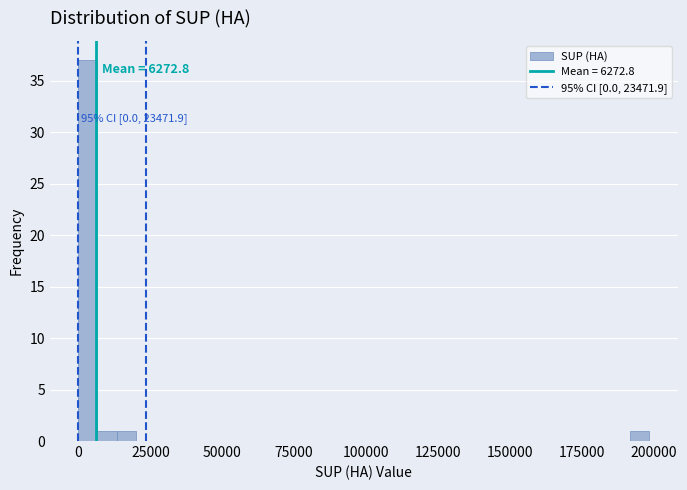

Read against the x-axis, roughly where is the centre of the tallest bar?

5000